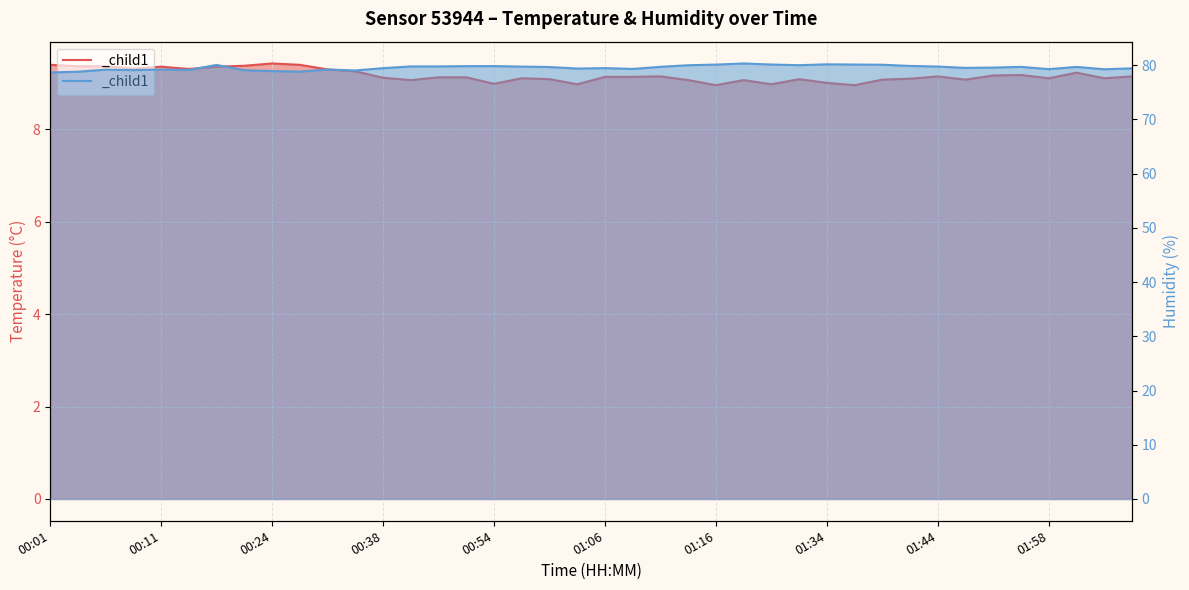

Reading left to right, extract all data points from this chart.

temperature: 9.4	9.4	9.4	9.3	9.3	9.3	9.3	9.4	9.4	9.4	9.3	9.2	9.1	9.1	9.1	9.1	9.0	9.1	9.1	9.0	9.1	9.1	9.1	9.1	8.9	9.1	9.0	9.1	9.0	8.9	9.1	9.1	9.1	9.1	9.2	9.2	9.1	9.2	9.1	9.1
humidity: 78.7	78.8	79.2	79.1	79.2	79.1	80.0	79.1	78.9	78.8	79.2	79.0	79.4	79.8	79.8	79.8	79.8	79.7	79.7	79.4	79.5	79.3	79.7	80.0	80.1	80.3	80.1	80.0	80.2	80.1	80.1	79.8	79.7	79.5	79.5	79.7	79.3	79.7	79.2	79.4